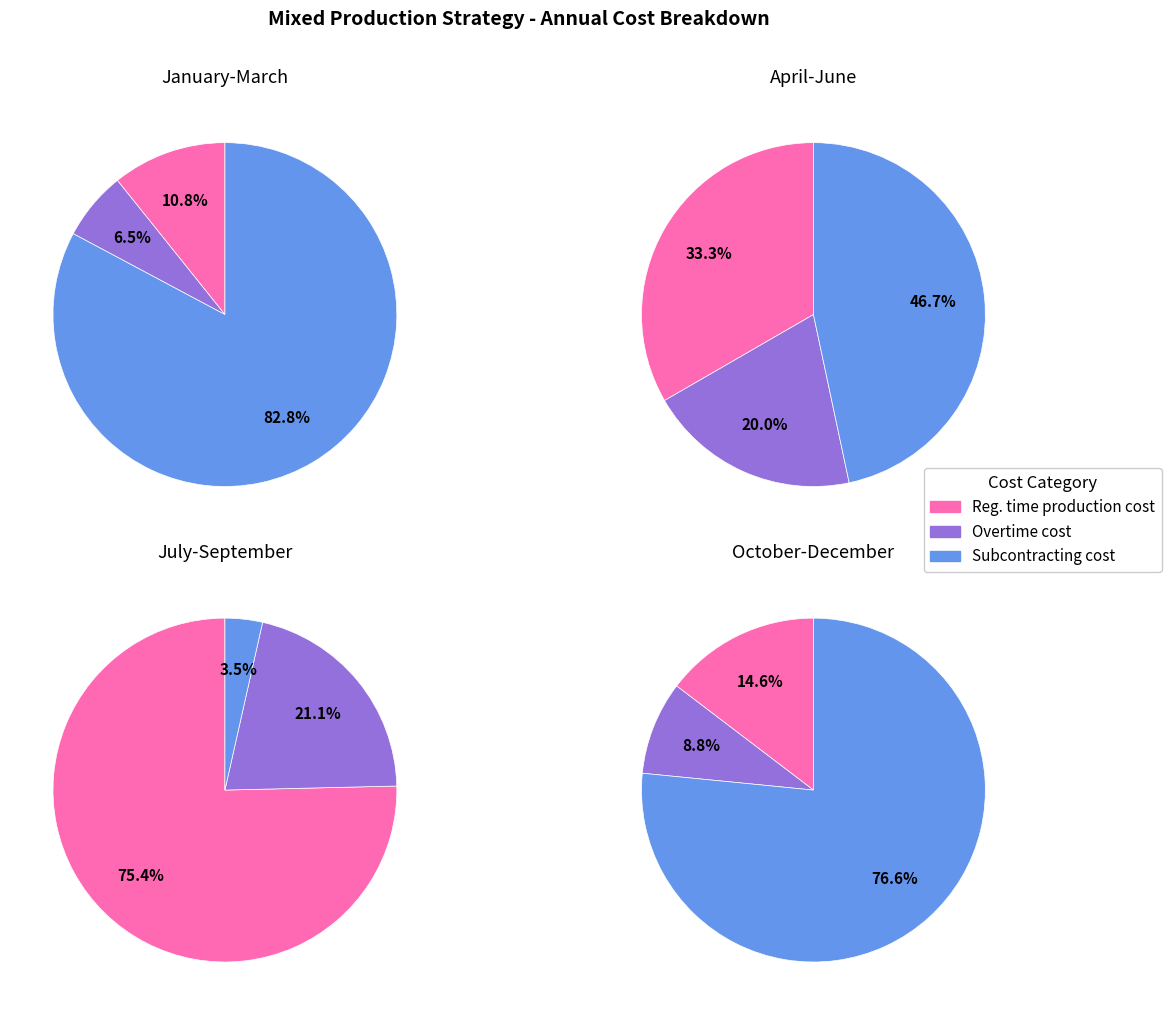

Rank the categories by value from lowest to highest.

Overtime cost, Reg. time production cost, Subcontracting cost